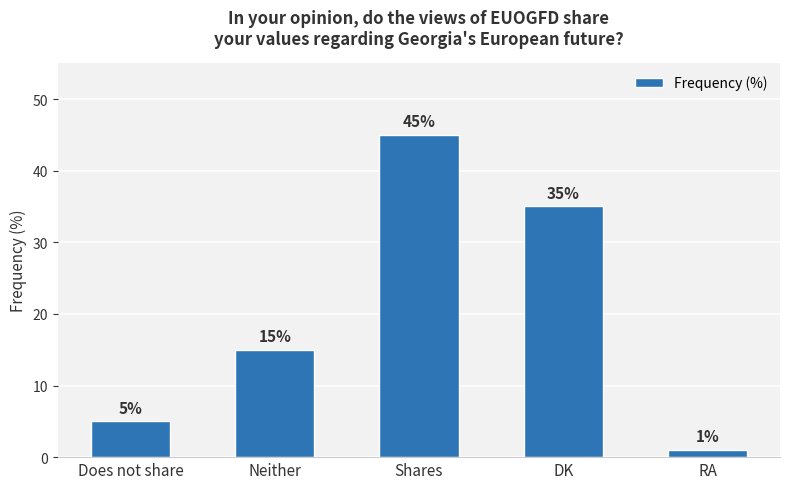

Which has a higher value, RA or DK?

DK